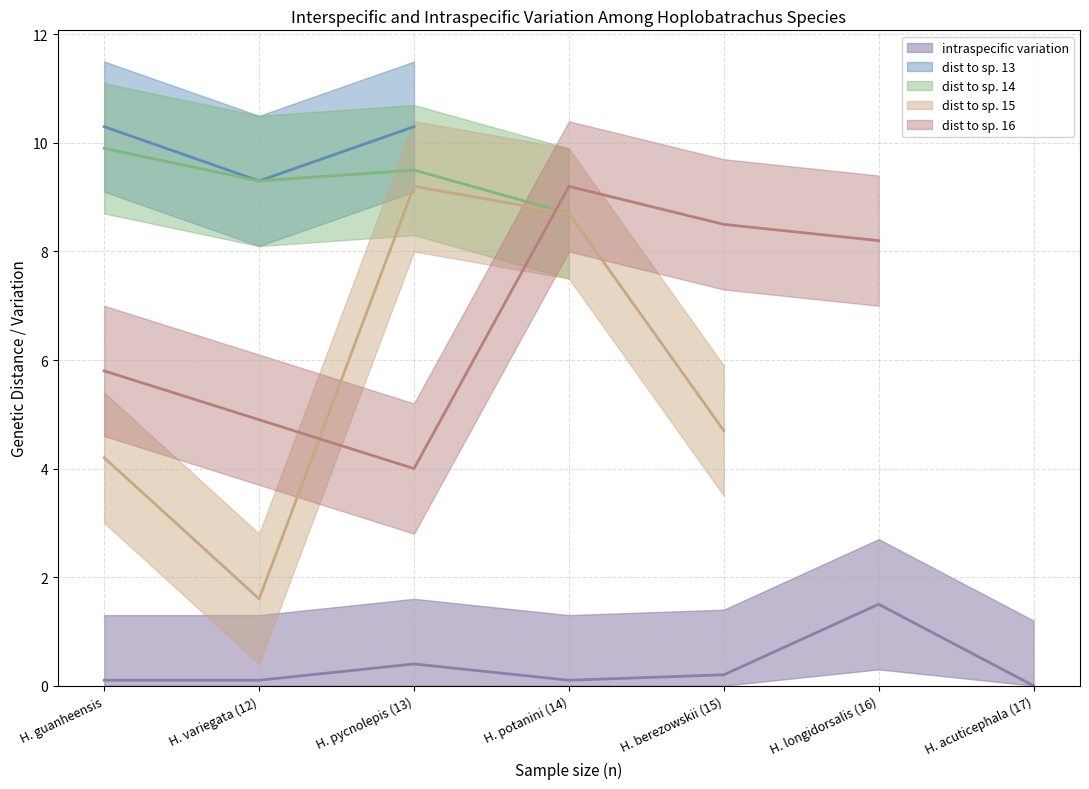

Approximately how many times larger is the value at 2 compared to 4?

1.5